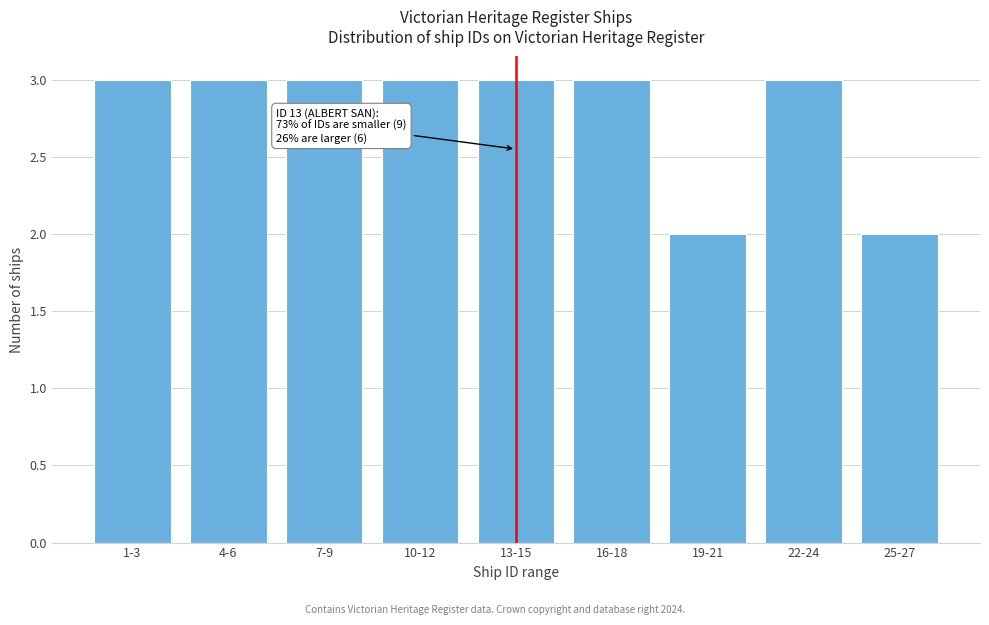

Reading right to left, extract all data points from this chart.

2	3	2	3	3	3	3	3	3